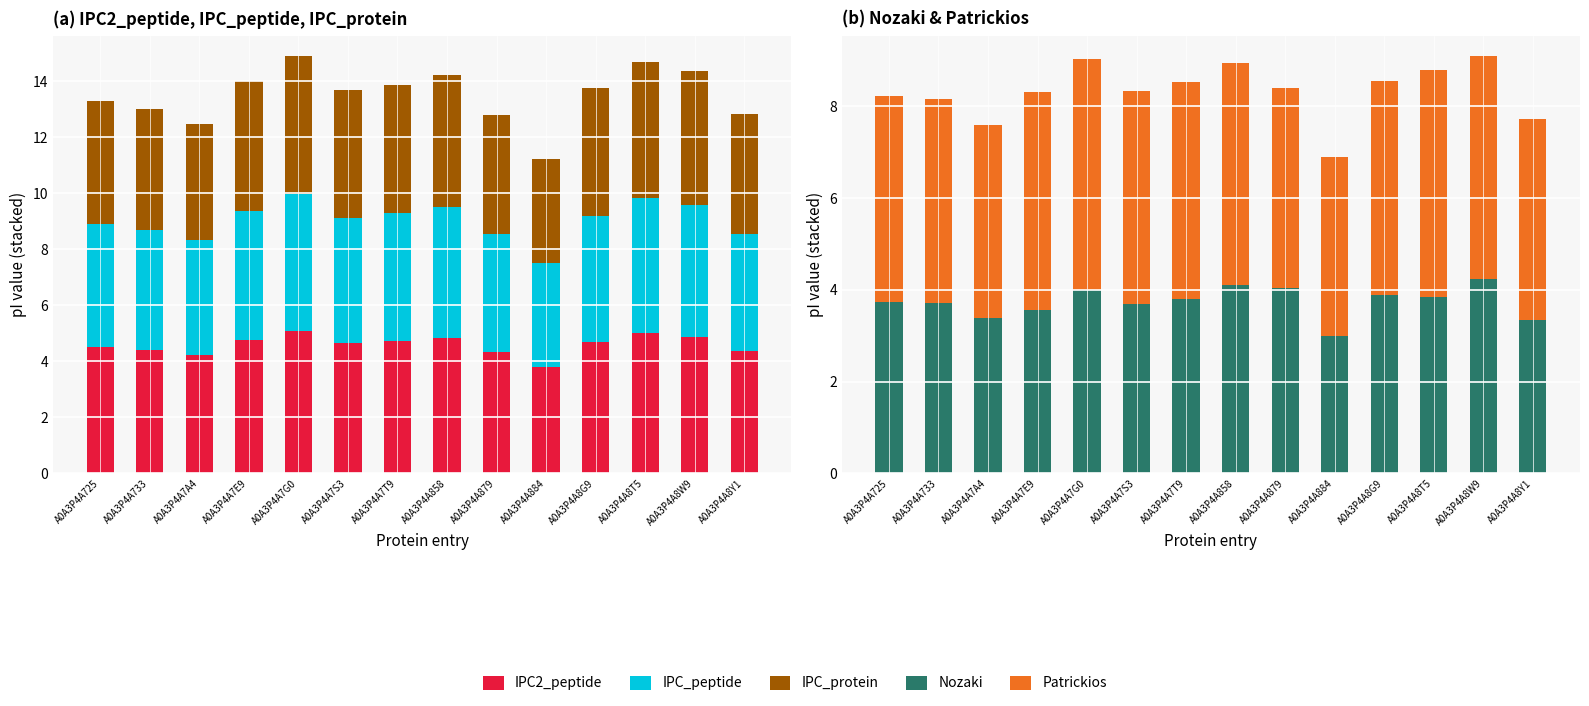

What value does the IPC_protein series have at A0A3P4A8T5?

4.9